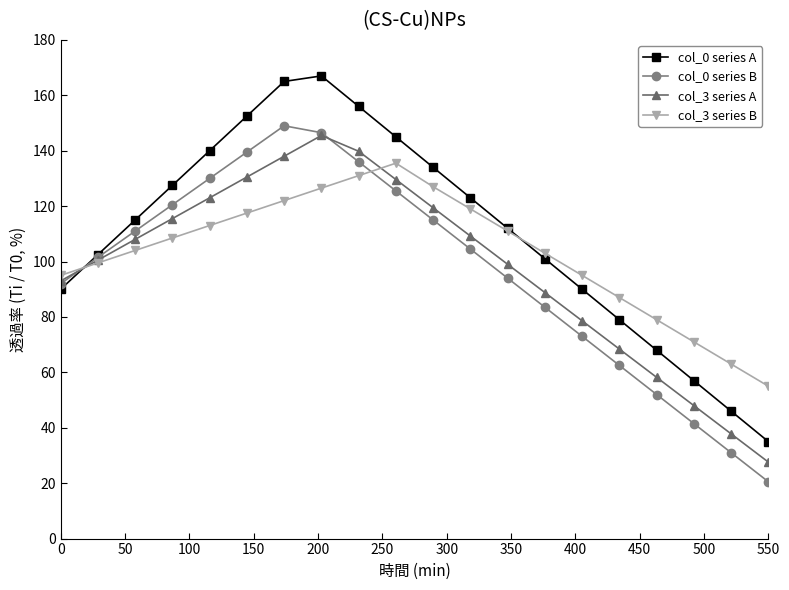

Which series has the widest spread of values?

col_0 series A